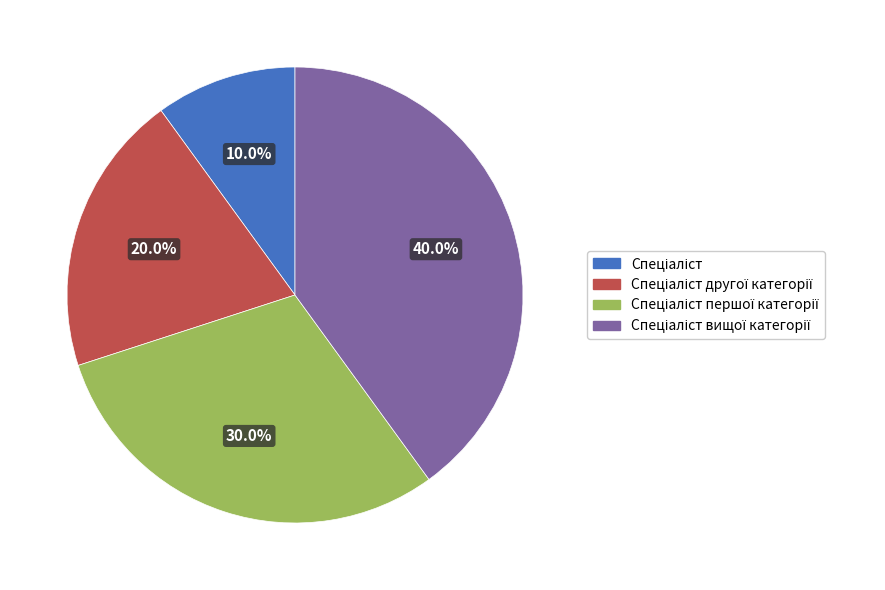

Is there any slice that represents more than half of the pie?

No